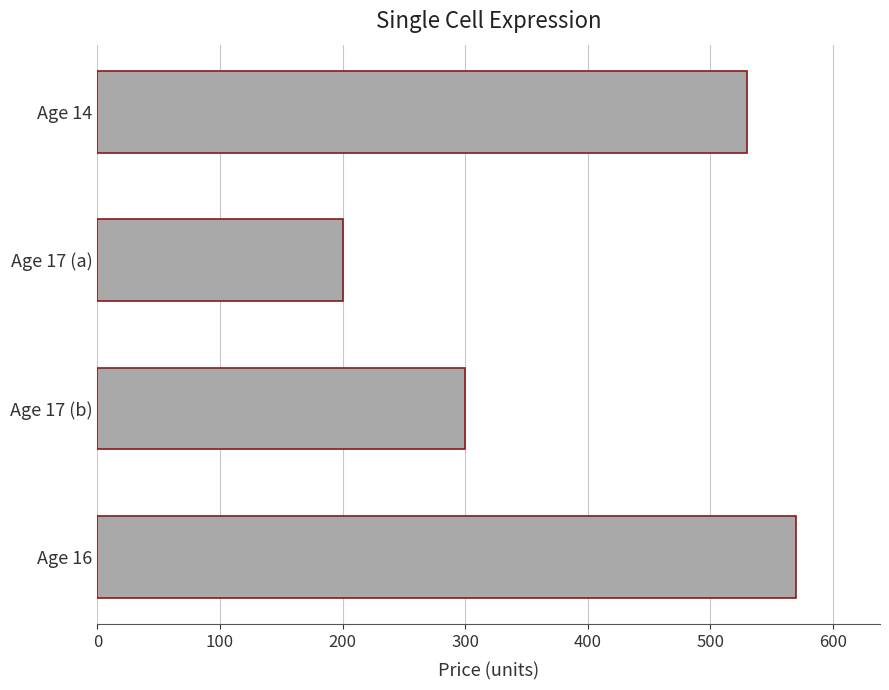

Which label corresponds to the largest value in the chart?

Age 16